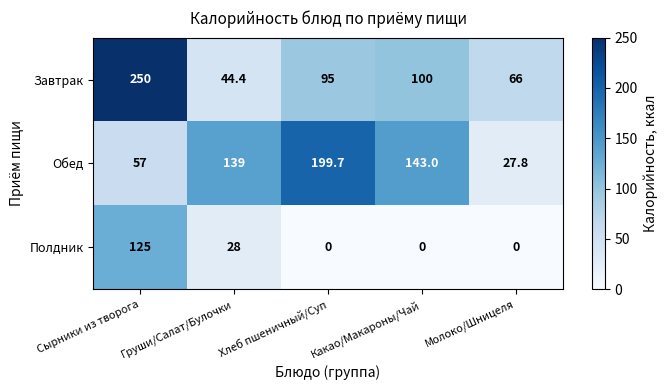

List the series in order of their peak value, lowest first.

Полдник, Обед, Завтрак